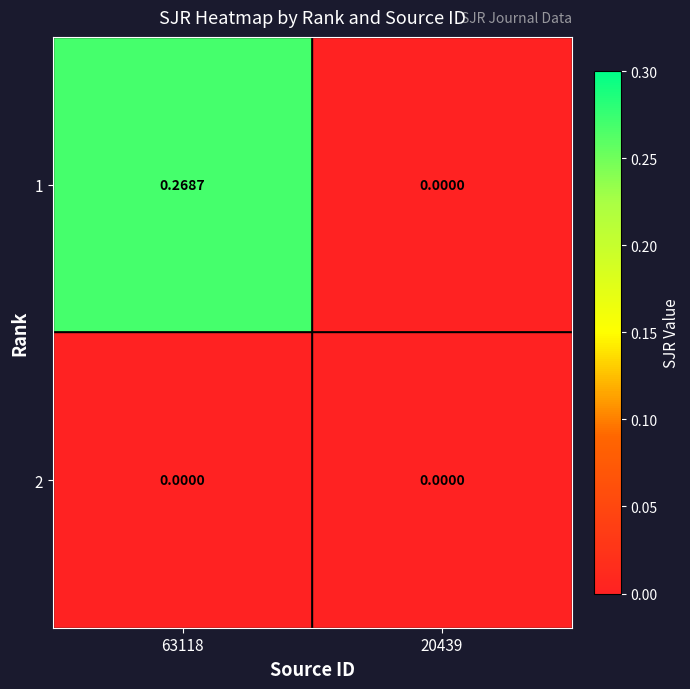

How many series are shown in this chart?

2